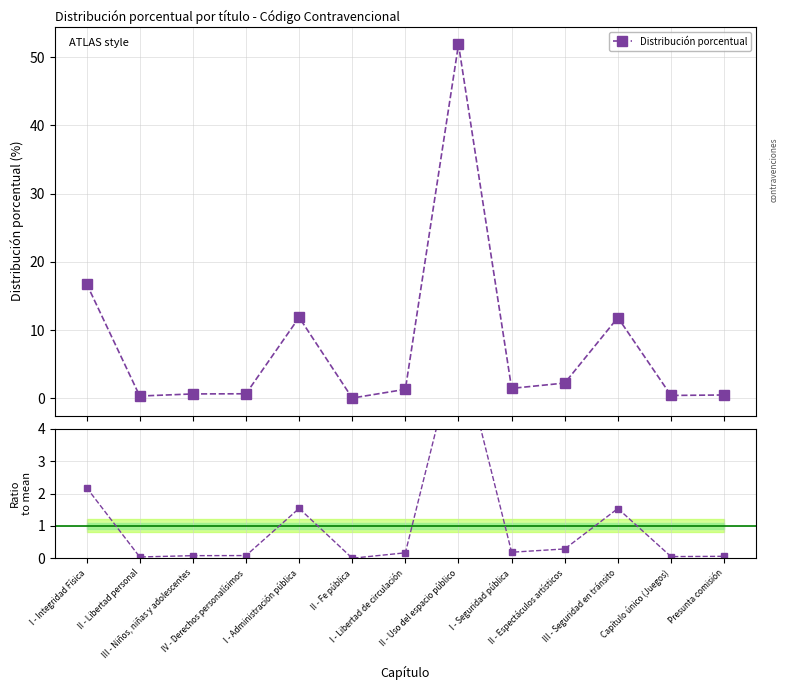

What is the average value of the Ratio to mean series?

1.0